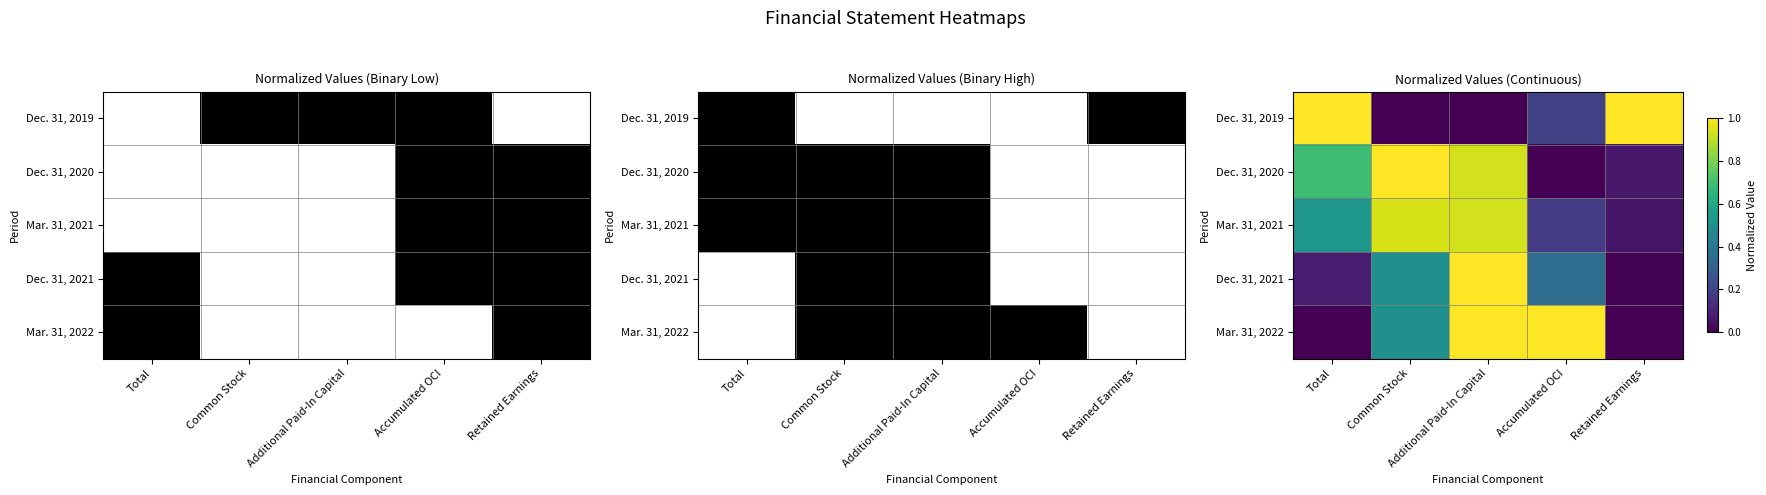

What is the difference between the Mar. 31, 2022 values at Accumulated OCI and Retained Earnings?

1.0